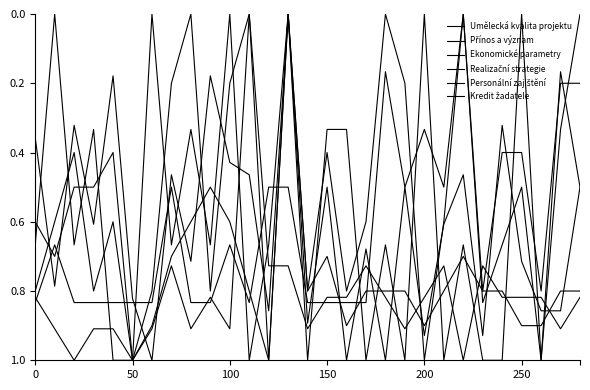

What is the value of the Ekonomické parametry point at the 13th from the left?

0.5